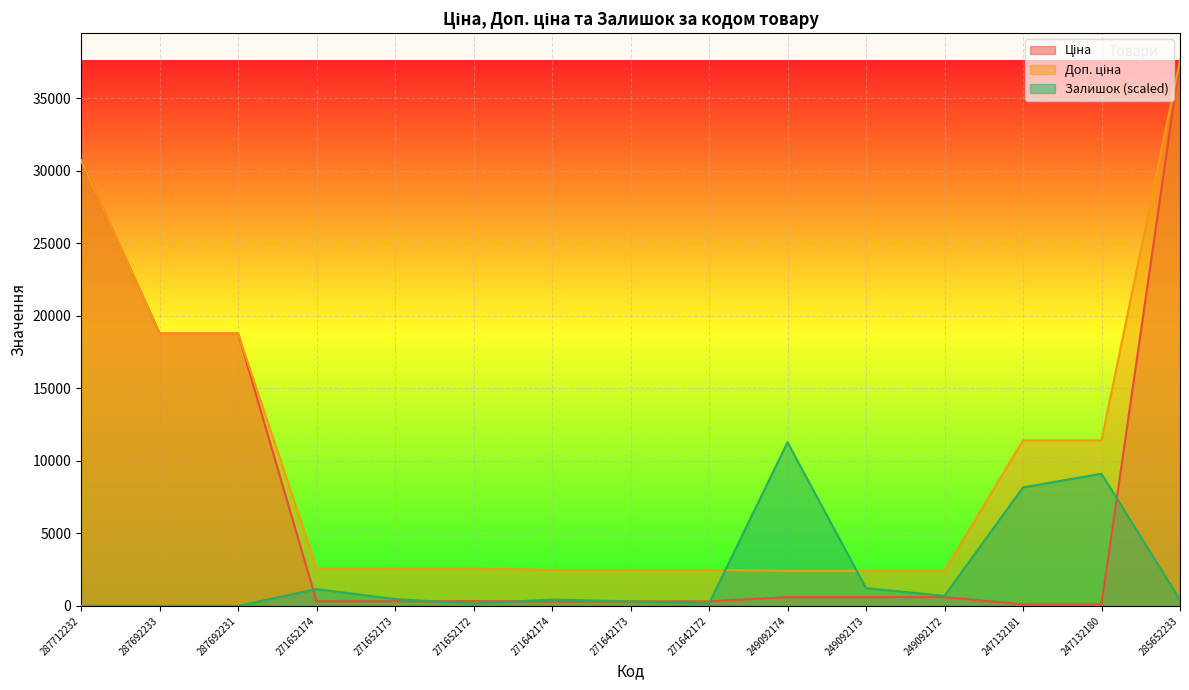

What is the highest value of the Ціна series?

37593.6